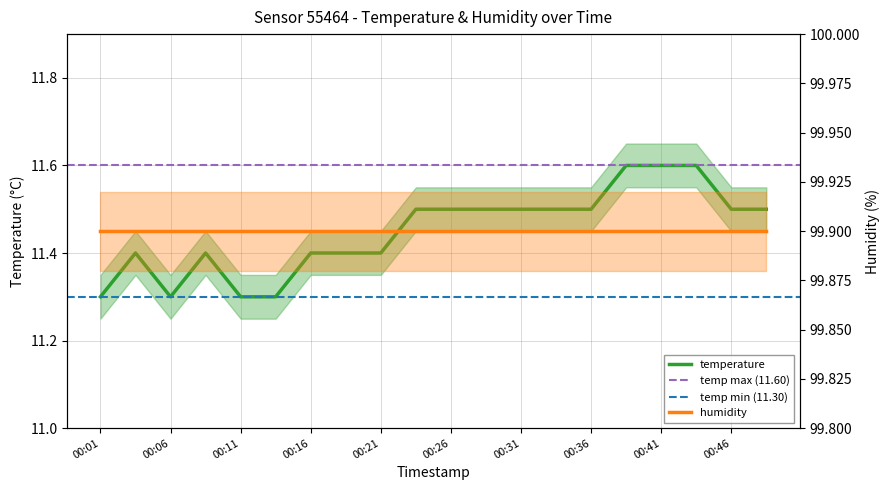

At which category does the data reach its first local peak?

00:04